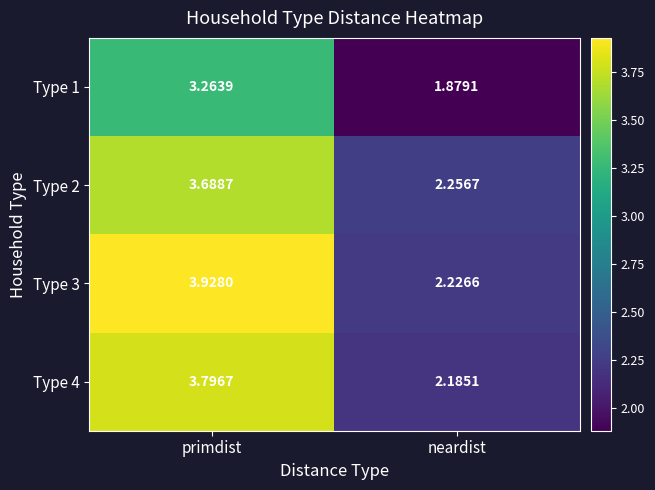

Is the value of Type 1 at primdist greater than the value of Type 3 at primdist?

No